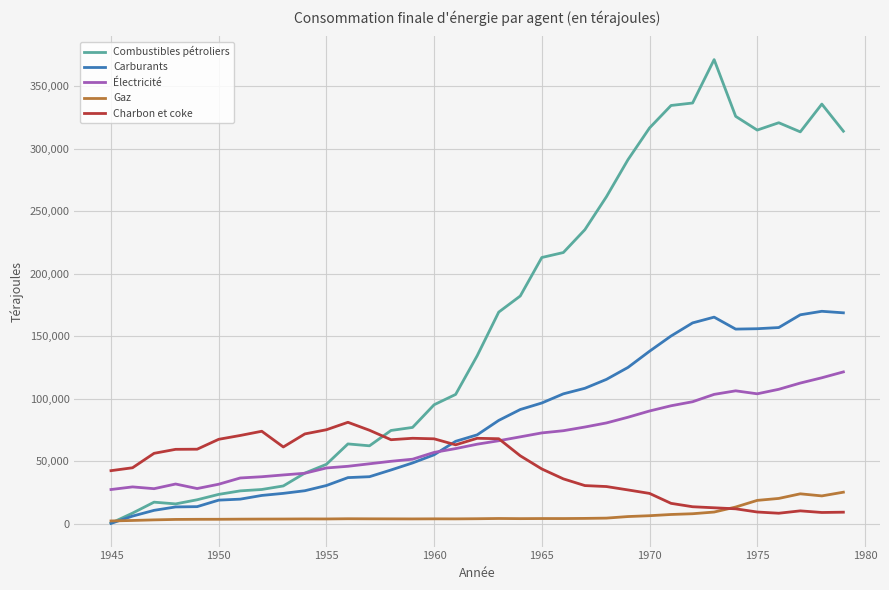

How many lines are shown in the chart?

5